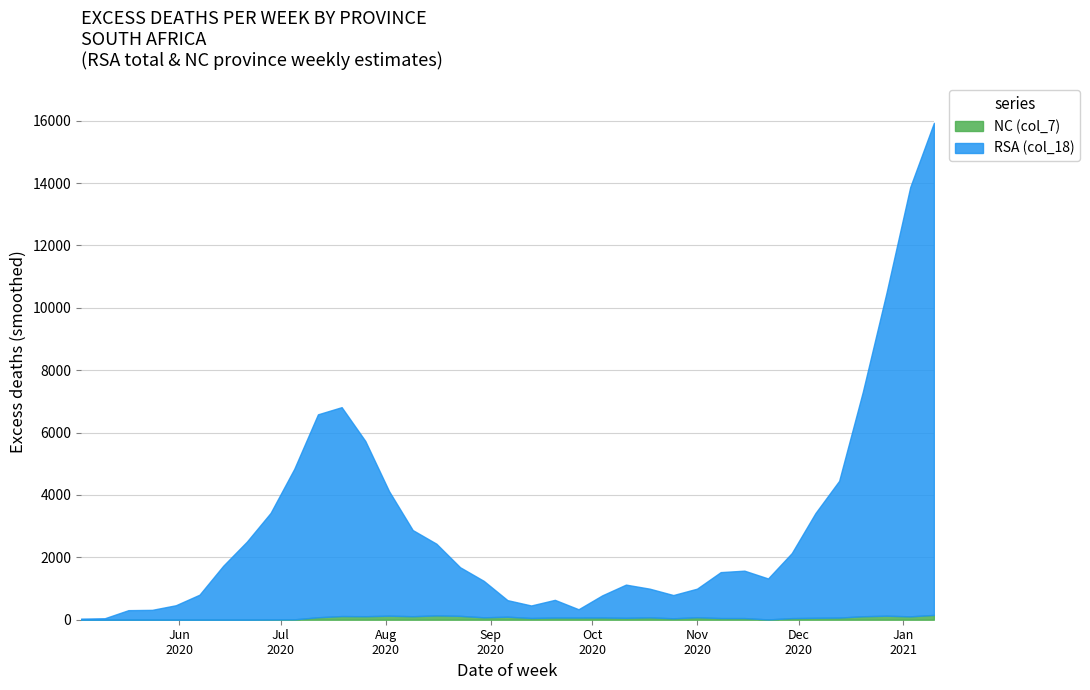

Rank the series by their maximum value, from highest to lowest.

RSA (col_18), NC (col_7)